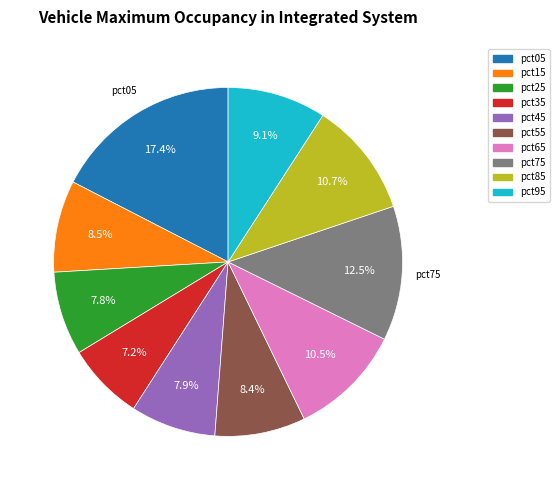

Is pct25 the majority of the pie?

No